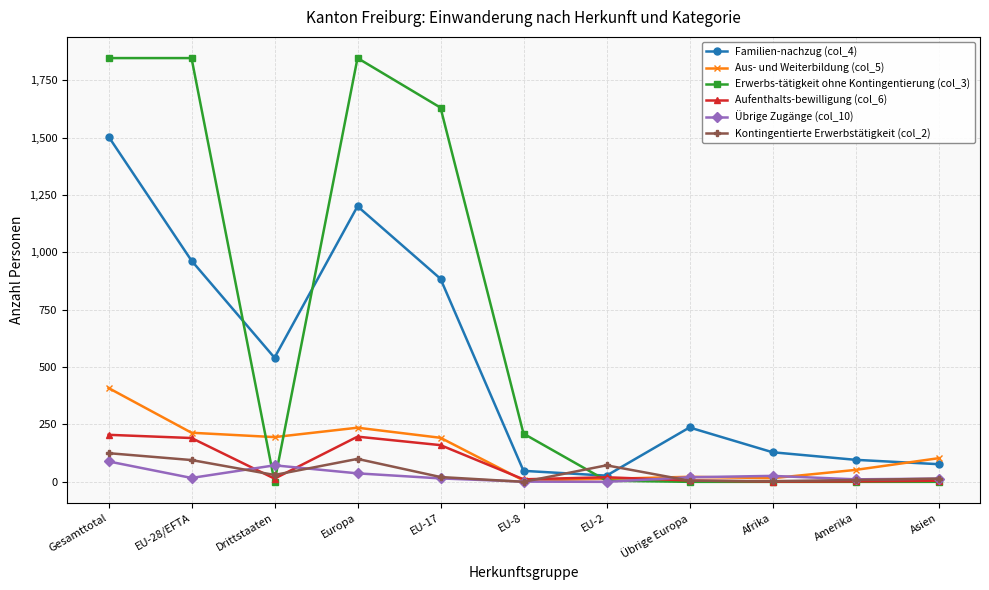

The value of Aus- und Weiterbildung (col_5) at Amerika is 52. True or false?

True